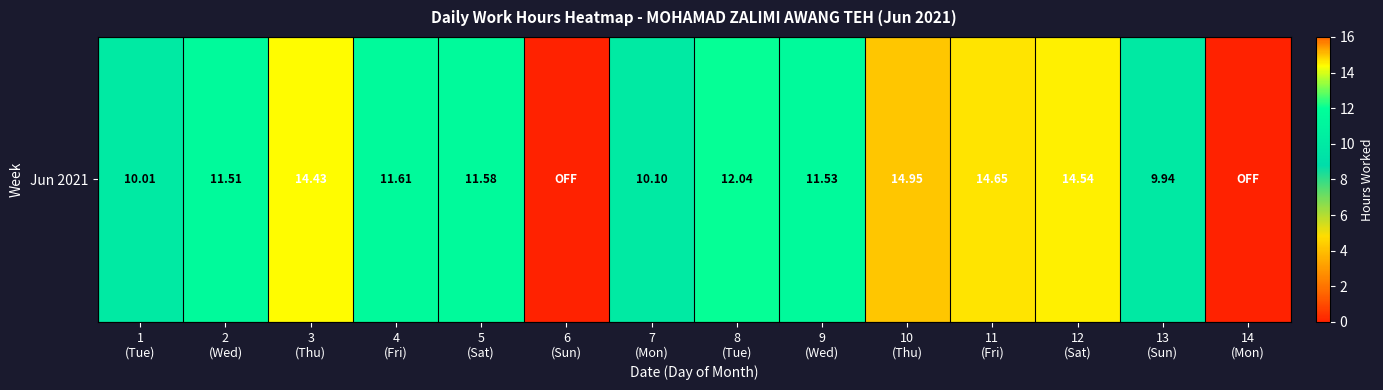

How many data points are less than 11?

5